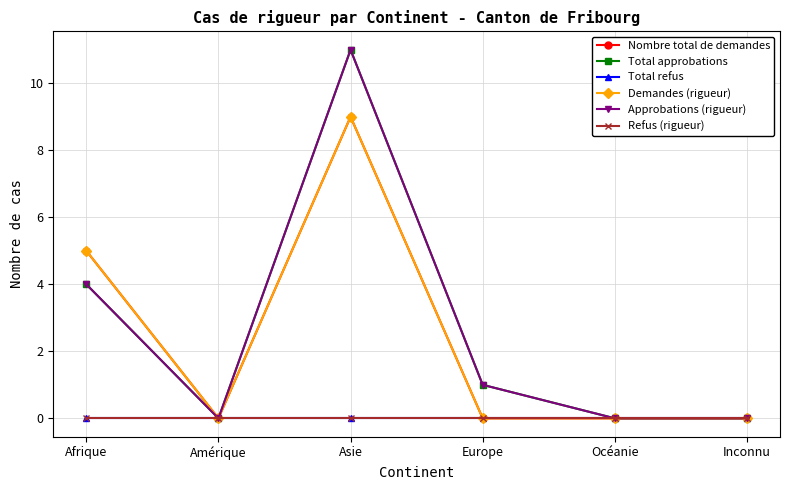

True or false: Total approbations and Refus (rigueur) intersect in this chart.

False